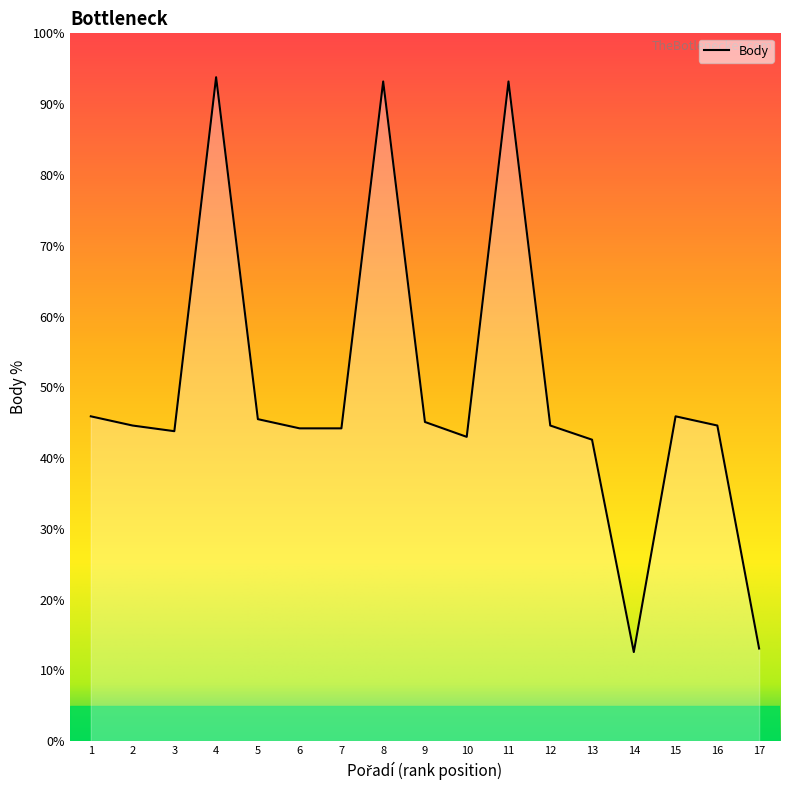

True or false: there are more than 1 points higher than both neighbors.

True